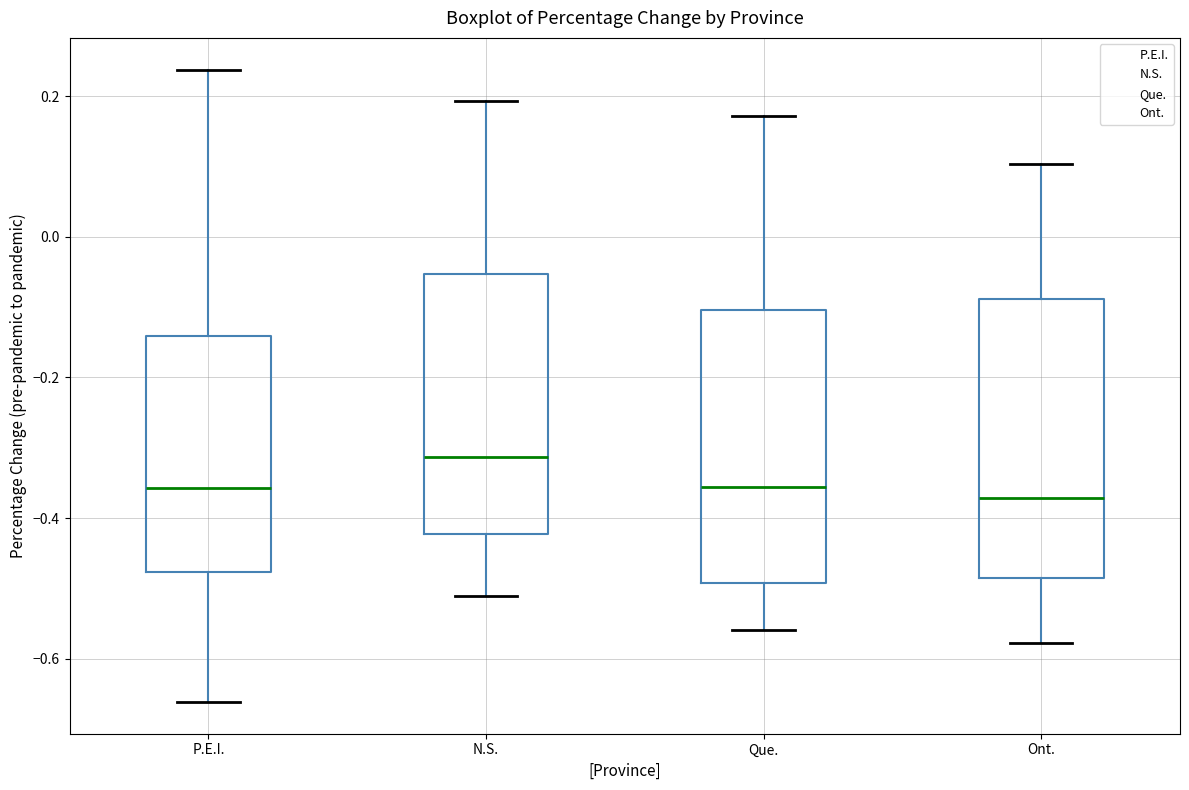

Reading left to right, read every box against the y-axis: the position of its median line, the range the box covers, and the ends of its whiskers. The values are not printed on the chart, so give them approximately, as read against the axis.

P.E.I.: median -0.36, box -0.48 to -0.14, whiskers -0.66 to 0.24
N.S.: median -0.32, box -0.42 to -0.06, whiskers -0.52 to 0.20
Que.: median -0.36, box -0.50 to -0.10, whiskers -0.56 to 0.18
Ont.: median -0.38, box -0.48 to -0.08, whiskers -0.58 to 0.10